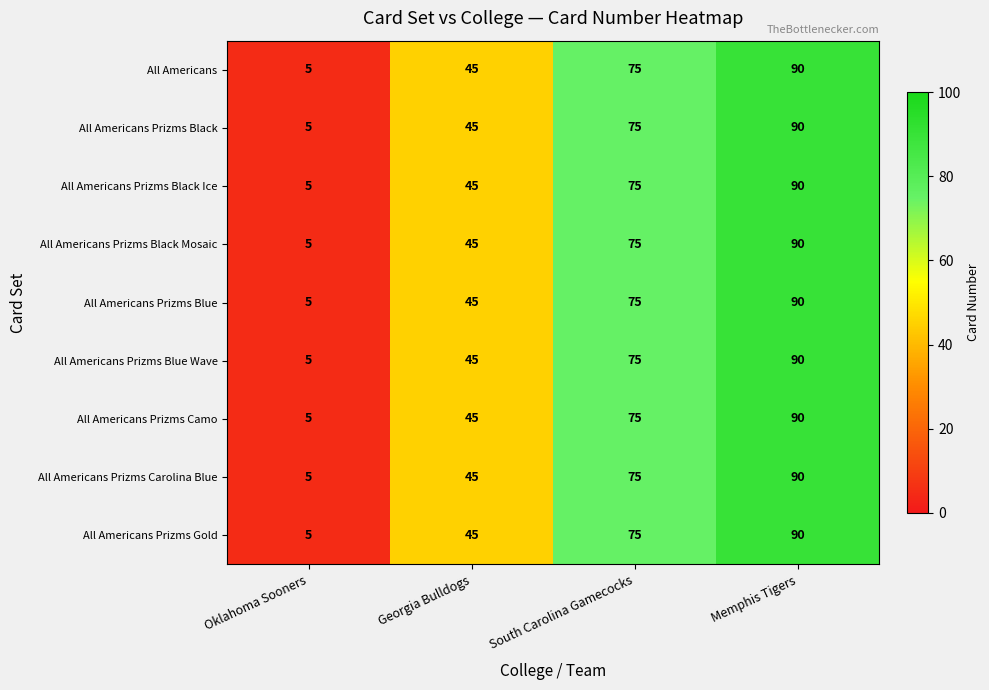

What is the total value across all series at Georgia Bulldogs?

405